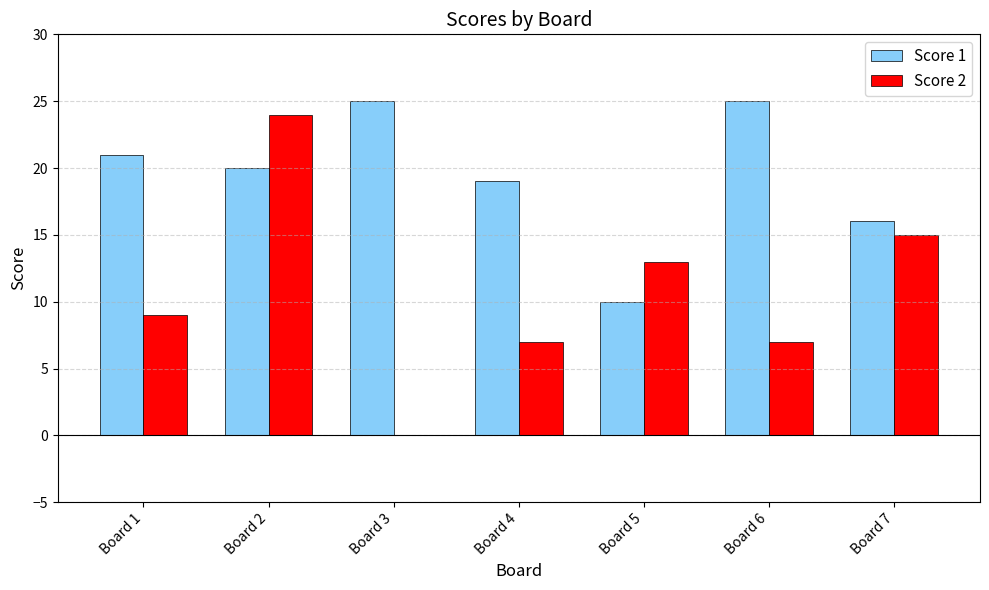

Count the number of data series in this chart.

2